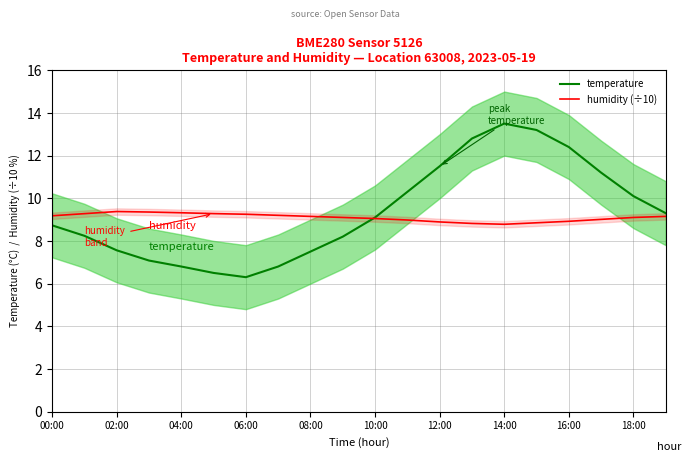

How many distinct data groups are displayed?

2